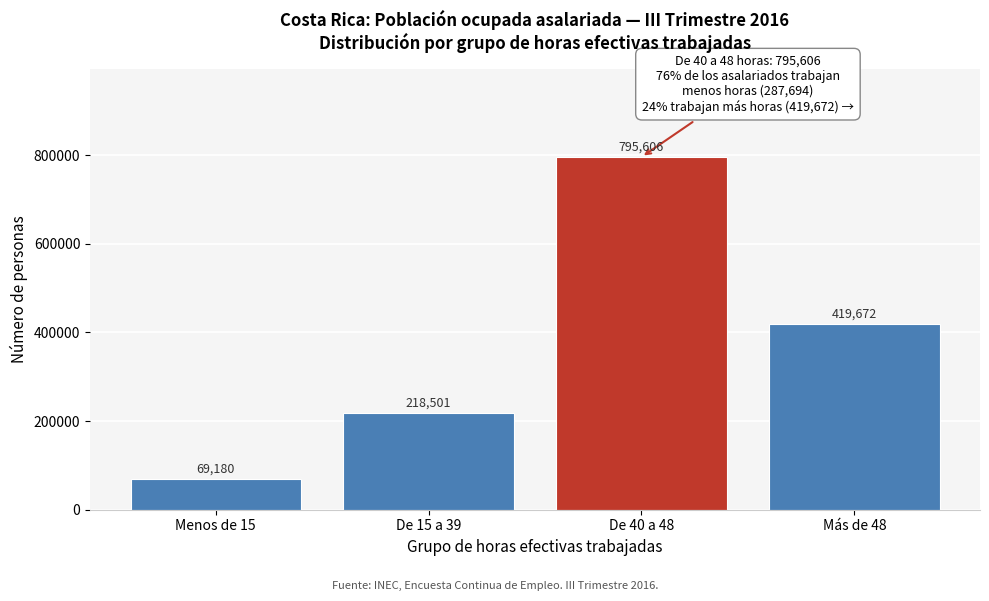

Reading right to left, what are all the values shown in this chart?

Más de 48=419672	De 40 a 48=795606	De 15 a 39=218501	Menos de 15=69180